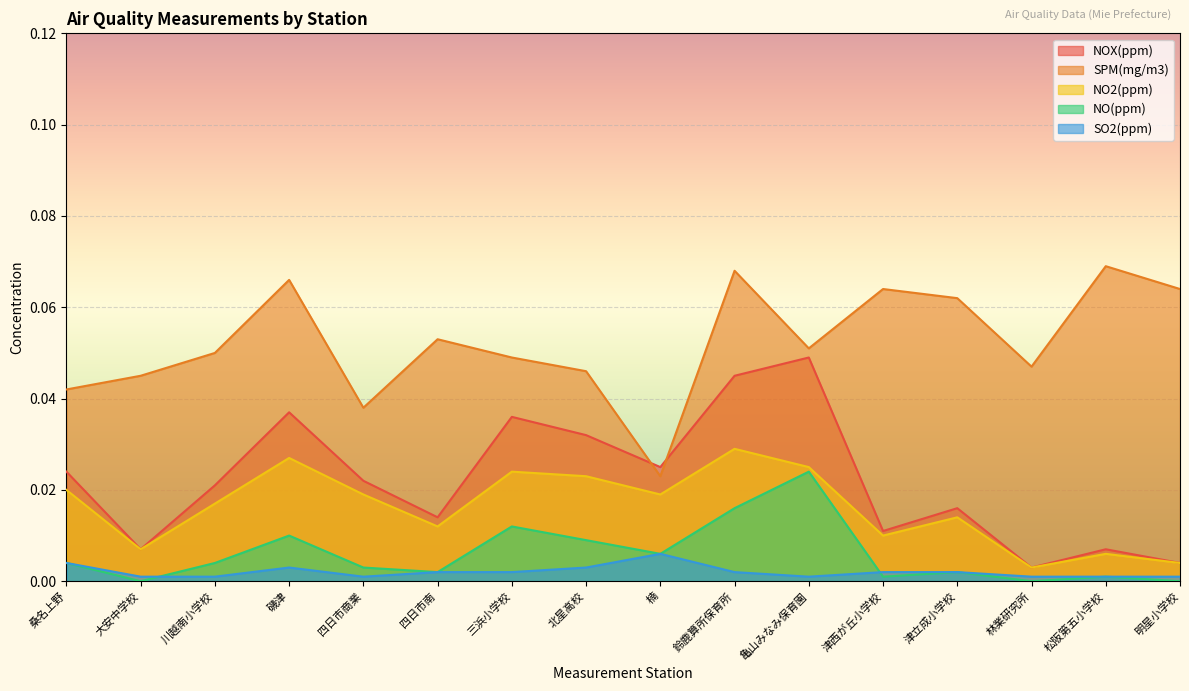

True or false: NO2(ppm) and NO(ppm) intersect in this chart.

False